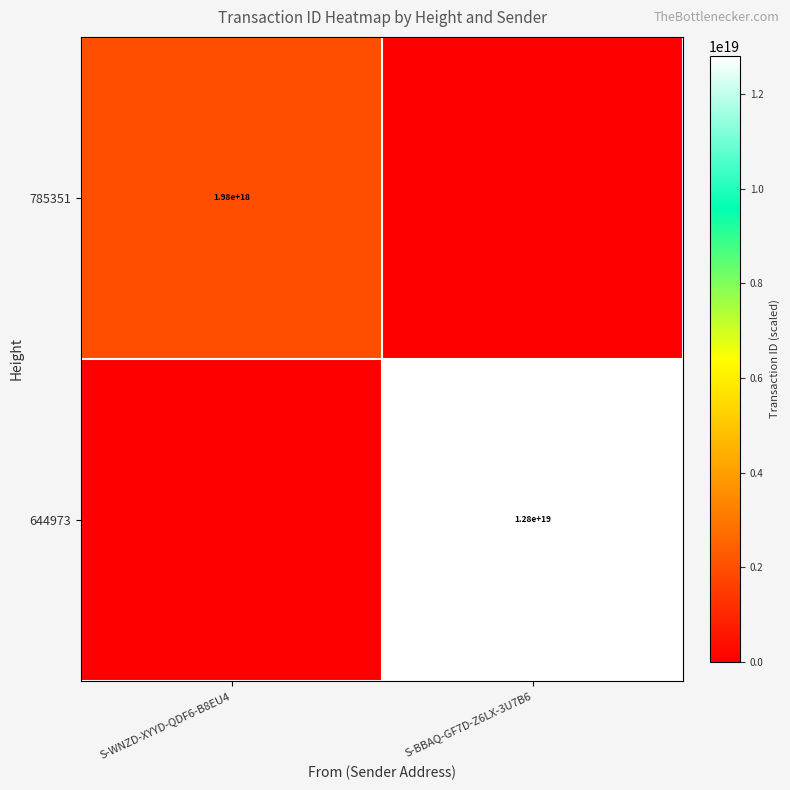

At which category does the chart reach its minimum across all series?

S-BBAQ-GF7D-Z6LX-3U7B6